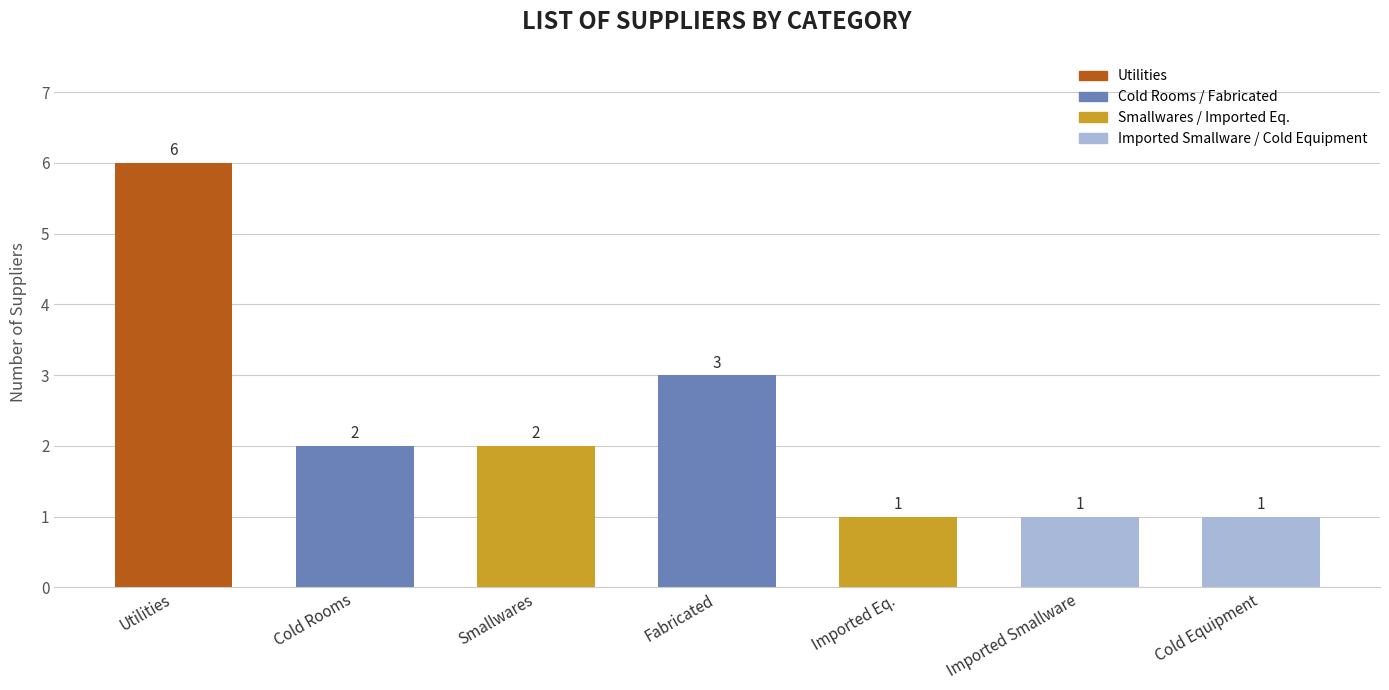

Reading right to left, transcribe all the data shown in this chart.

Cold Equipment=1	Imported Smallware=1	Imported Eq.=1	Fabricated=3	Smallwares=2	Cold Rooms=2	Utilities=6